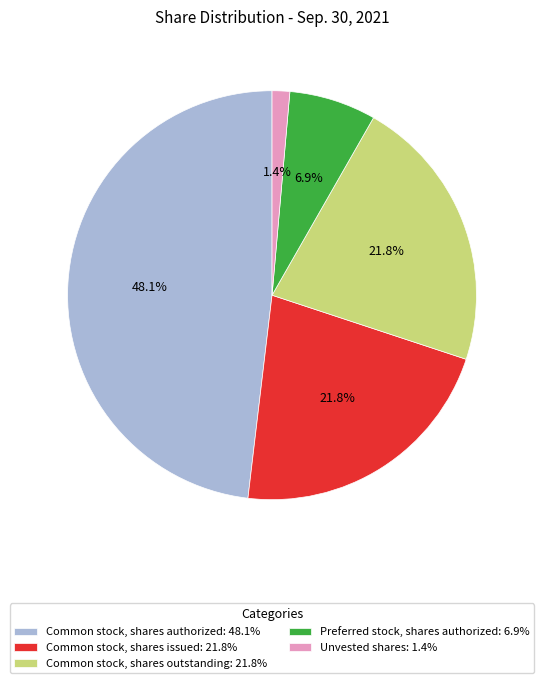

How many slices are in this pie chart?

5